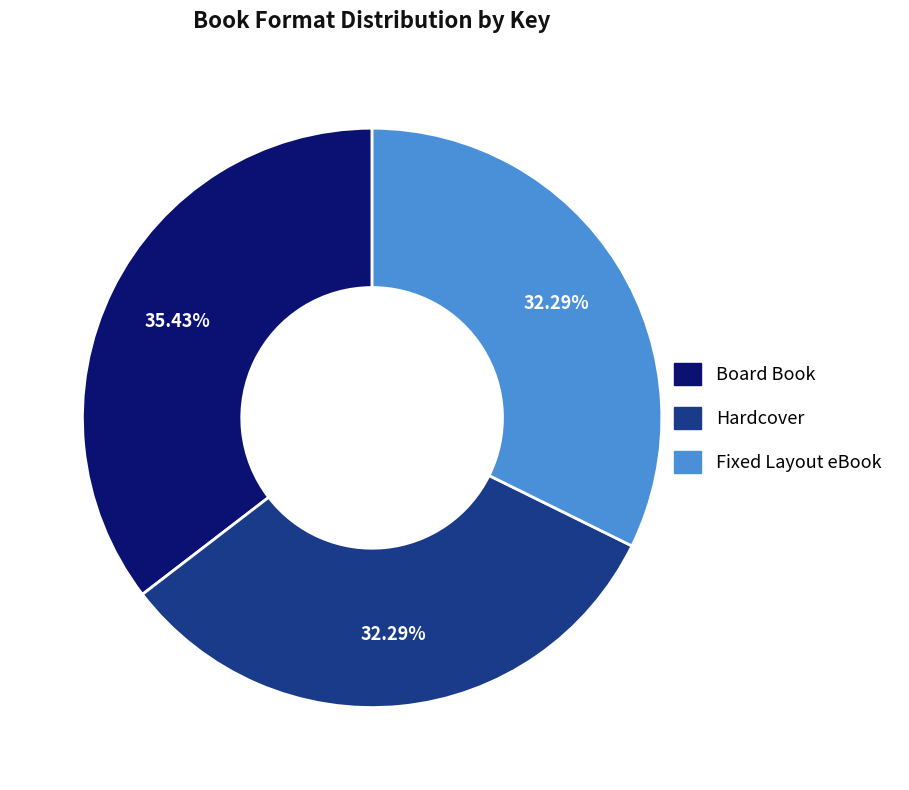

Does Board Book represent more than half of the total?

No